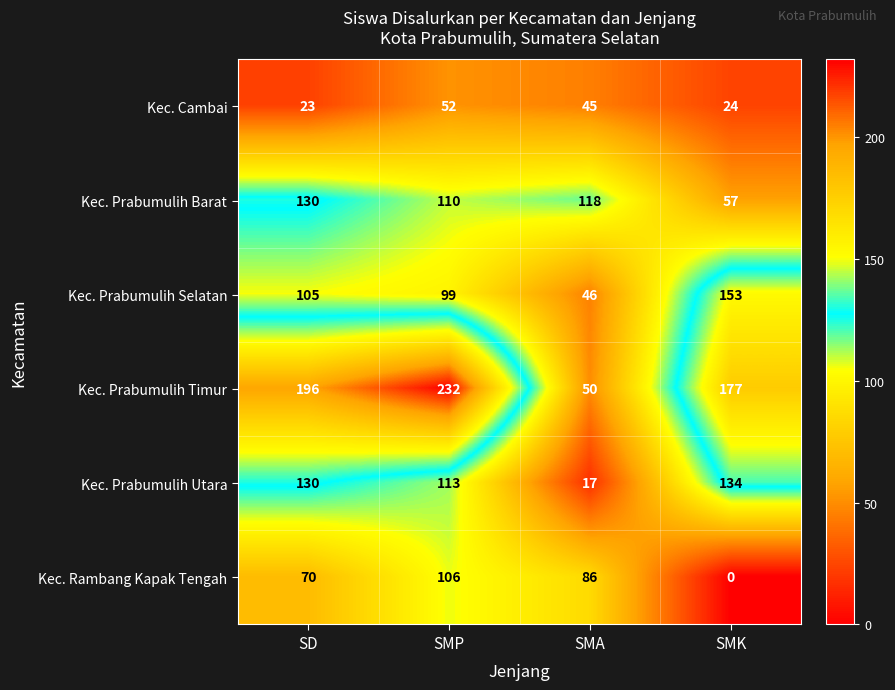

What is the maximum value for Kec. Prabumulih Utara?

134